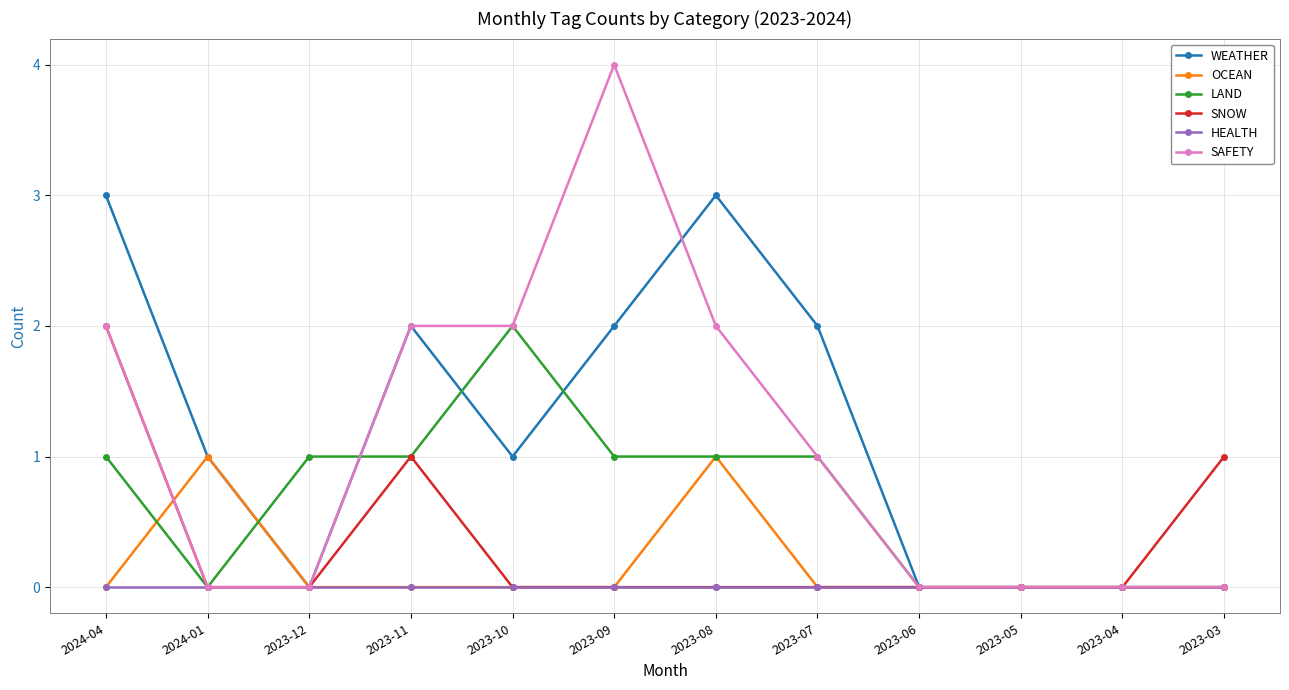

Reading left to right, extract all data points from this chart.

WEATHER: 3	1	0	2	1	2	3	2	0	0	0	0
OCEAN: 0	1	0	0	0	0	1	0	0	0	0	0
LAND: 1	0	1	1	2	1	1	1	0	0	0	0
SNOW: 2	0	0	1	0	0	0	0	0	0	0	1
HEALTH: 0	0	0	0	0	0	0	0	0	0	0	0
SAFETY: 2	0	0	2	2	4	2	1	0	0	0	0